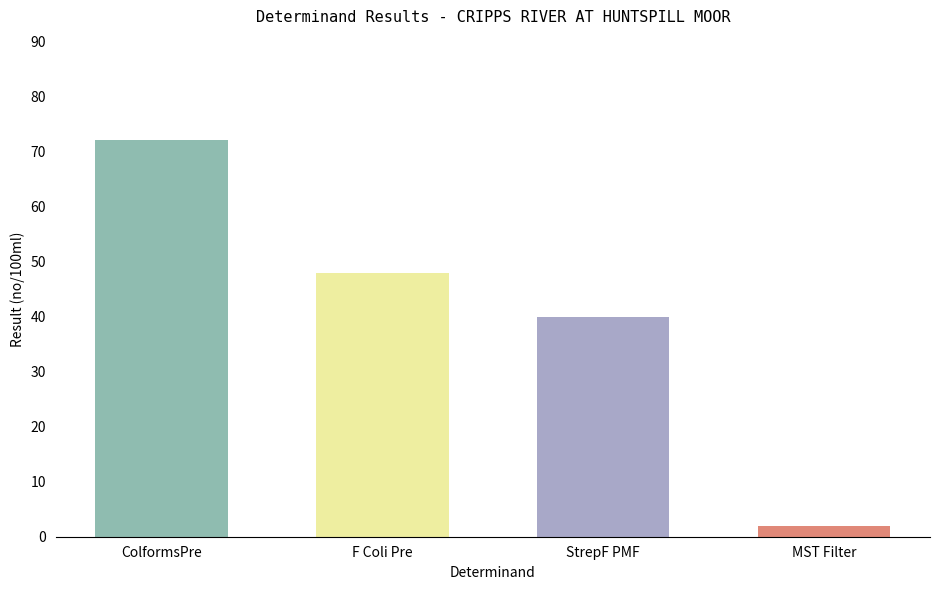

Where is the data nearest to the value 37?

StrepF PMF